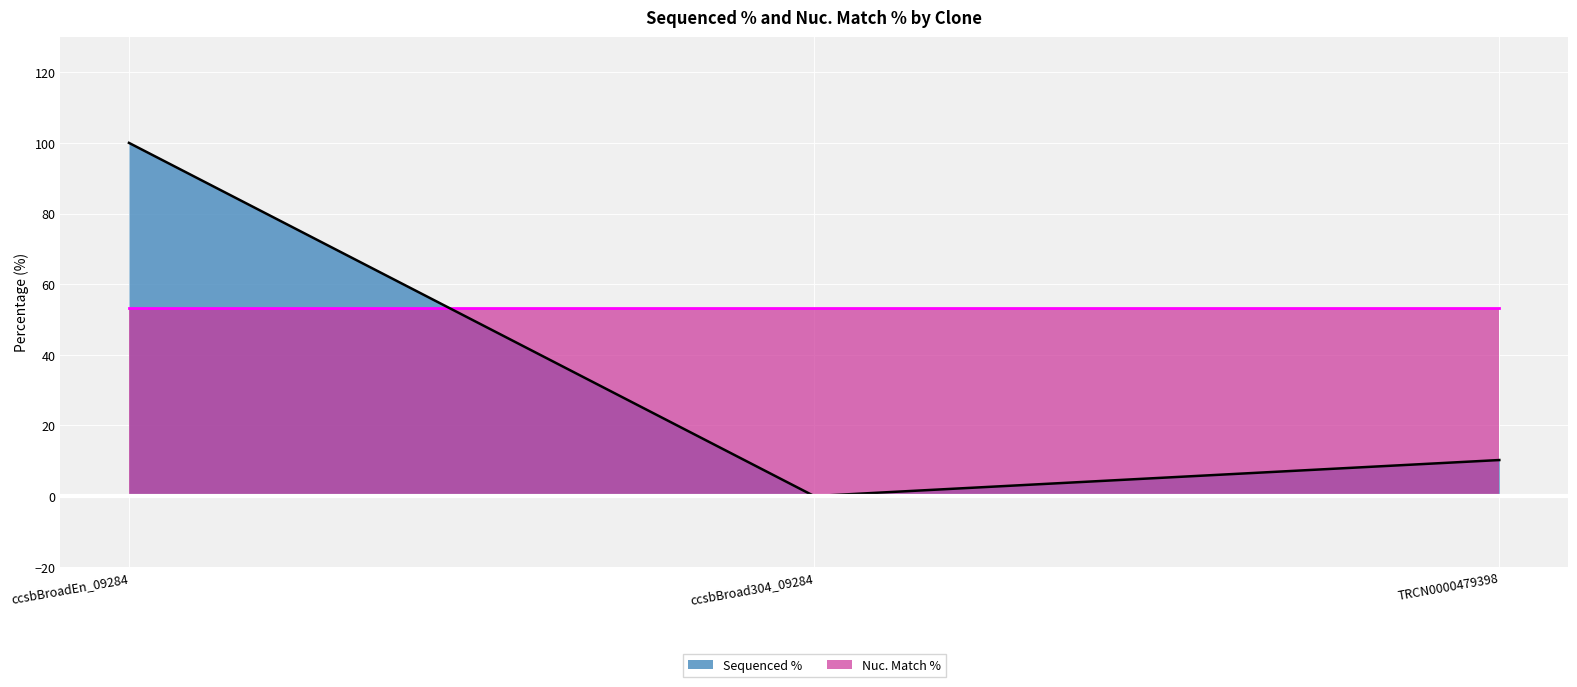

What is the sum of all values?

110.2